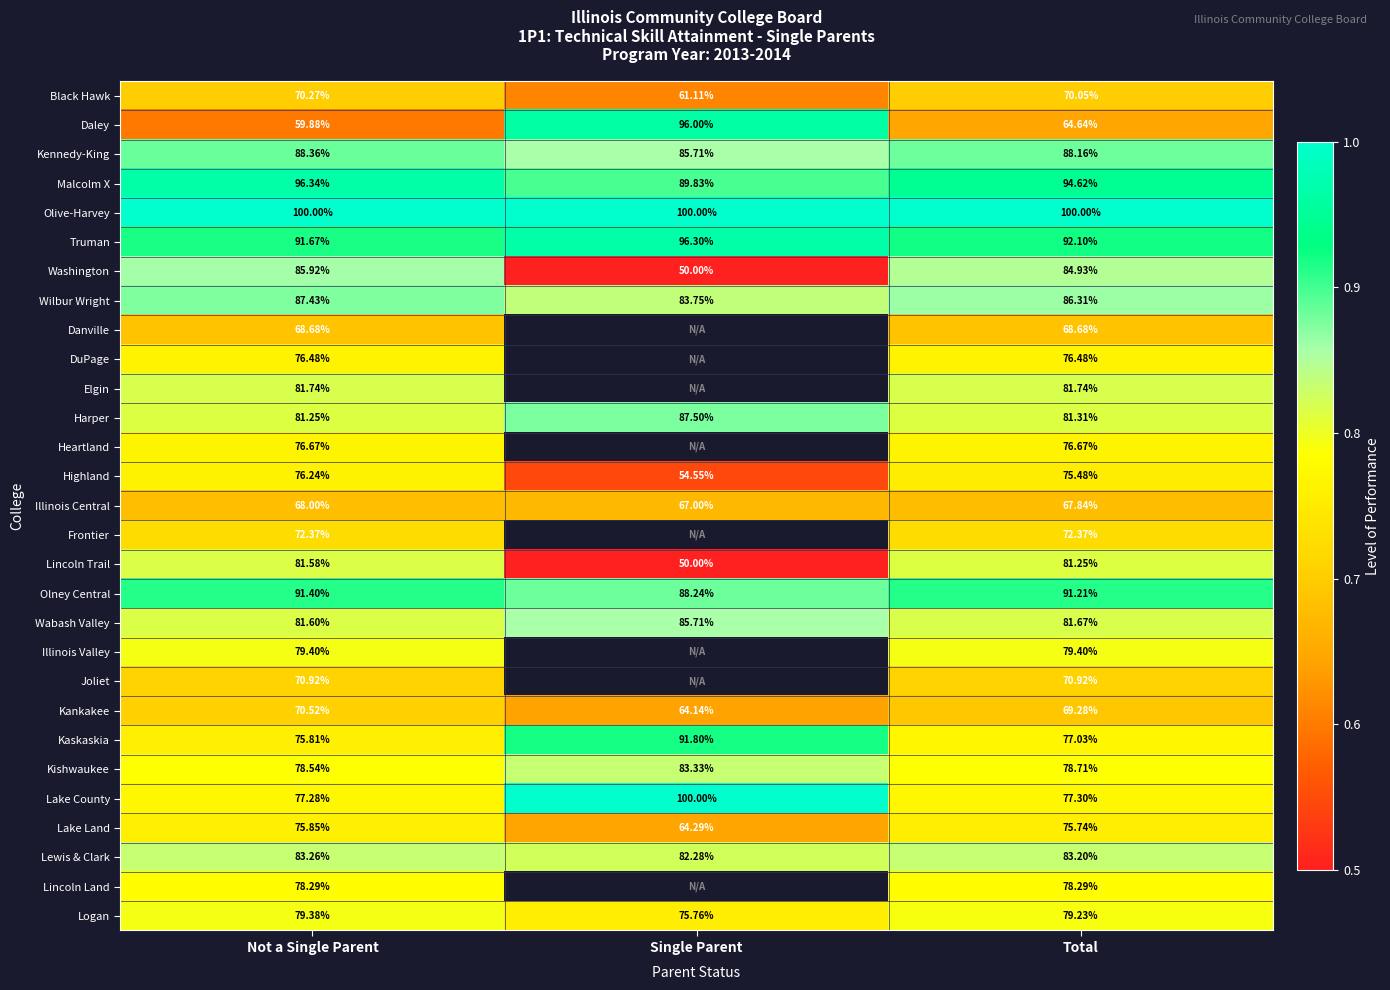

How many distinct data groups are displayed?

29